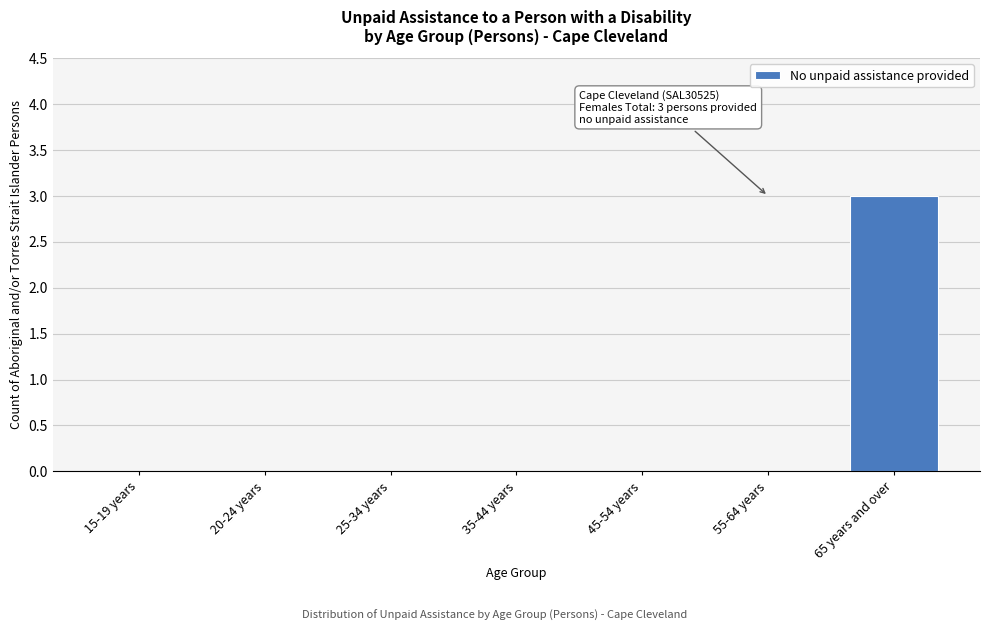

Reading left to right, transcribe all the data shown in this chart.

15-19 years=0	20-24 years=0	25-34 years=0	35-44 years=0	45-54 years=0	55-64 years=0	65 years and over=3